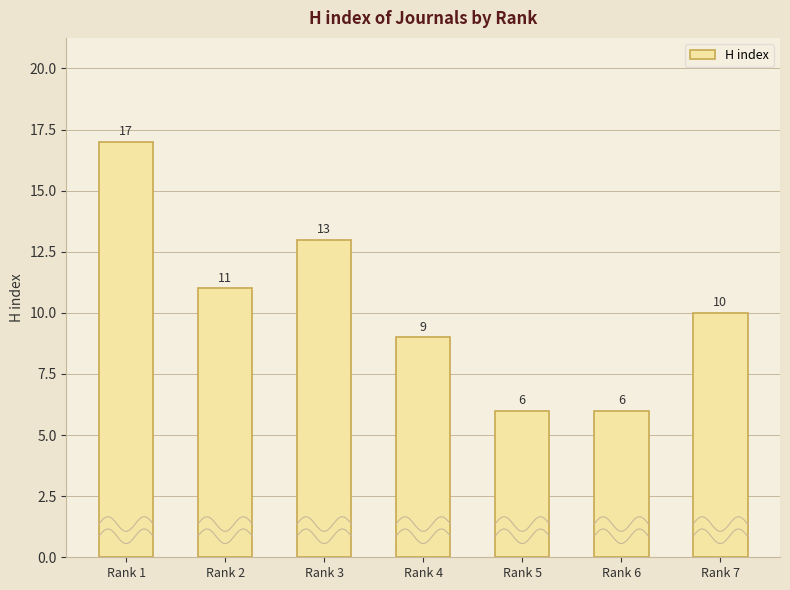

What is the average value?

10